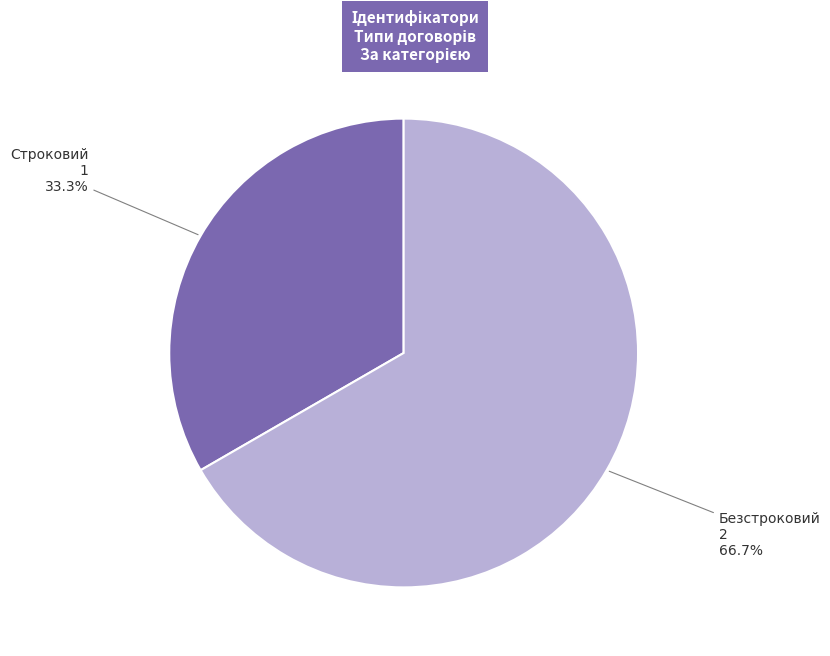

Count the number of slices in the pie.

2